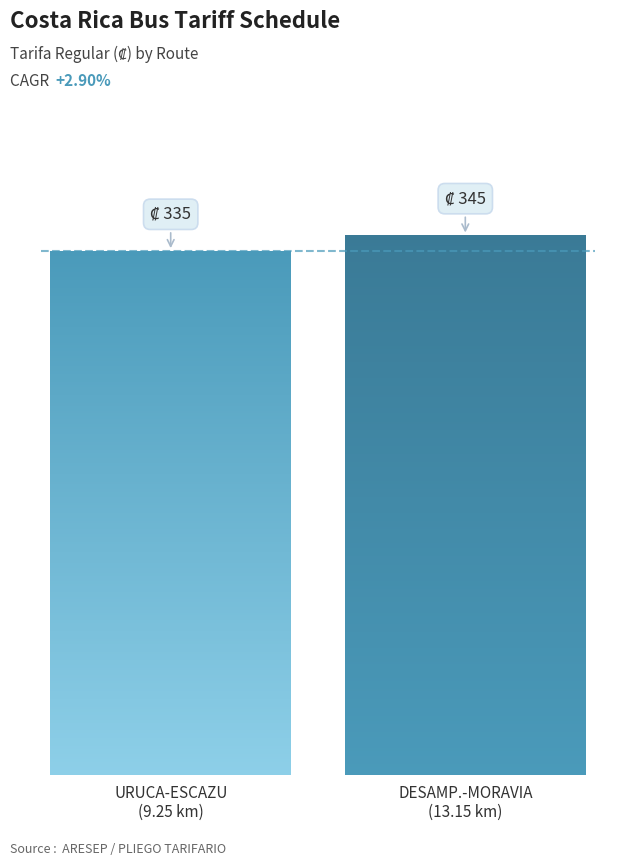

The value at SAN JOSE-SABANA A is 239. True or false?

False